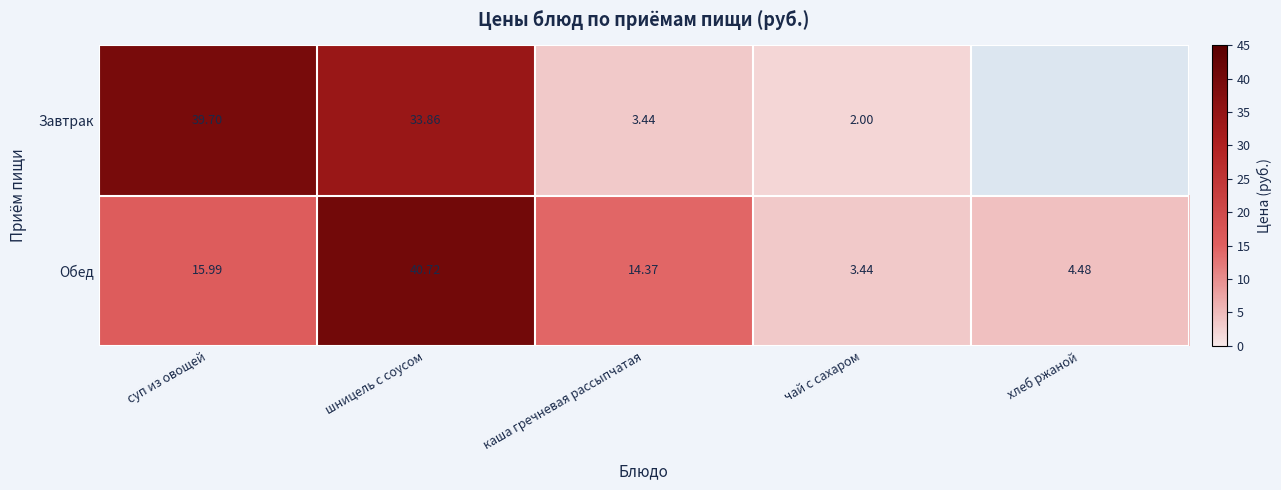

At which label is Обед closest to 22?

суп из овощей